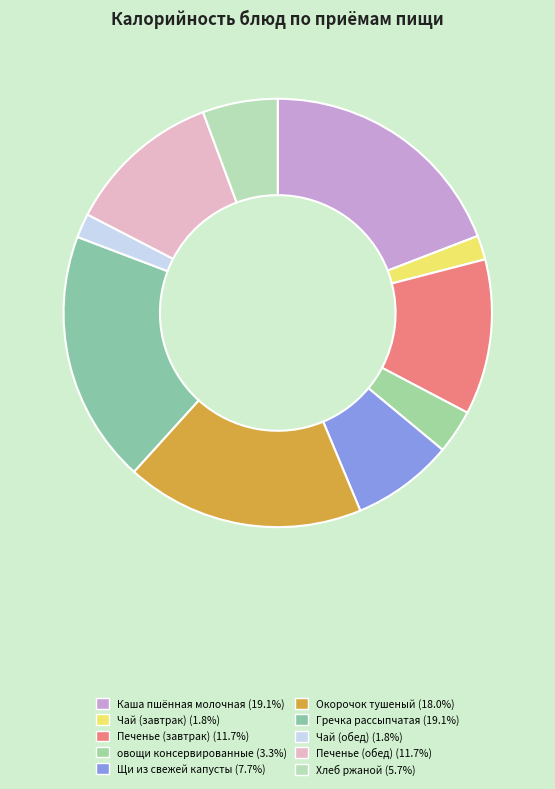

What is the change in value from Чай (завтрак) to Печенье (обед)?

+152.0